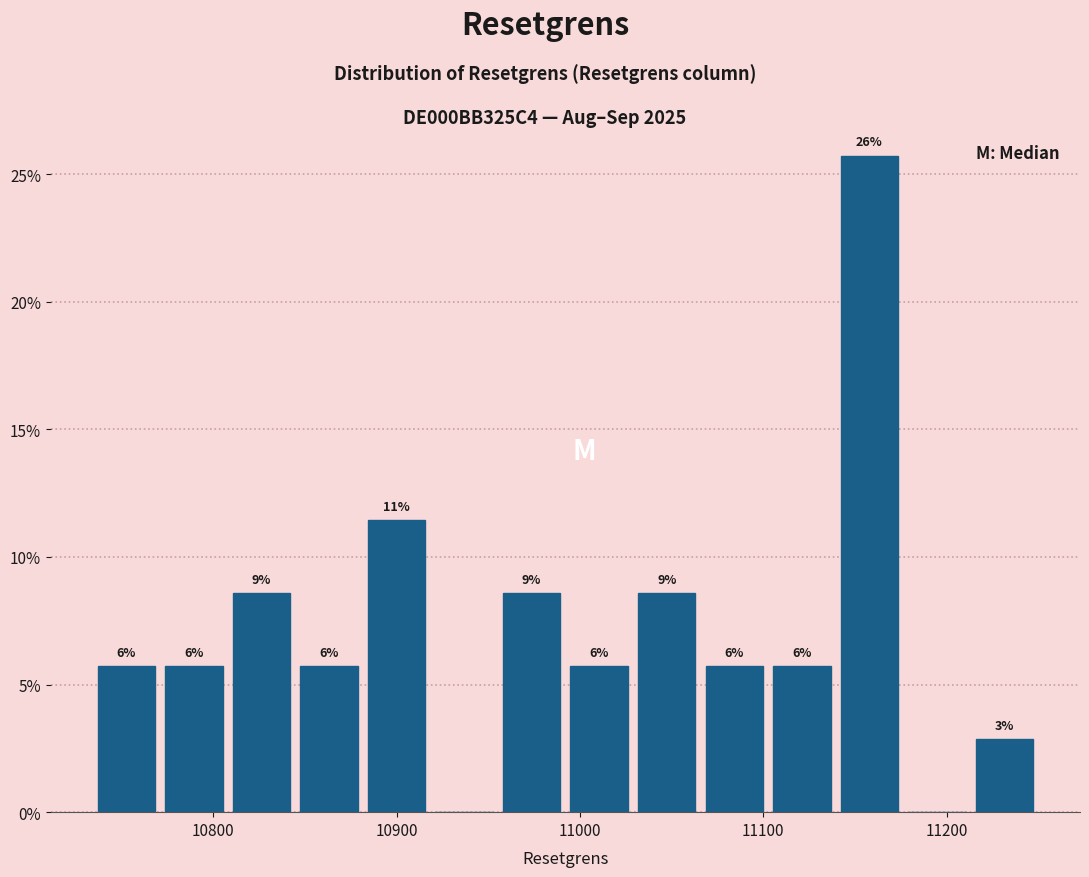

Around what value on the x-axis is the tallest bar? Give the approximate position of its centre, as read against the axis.

11160